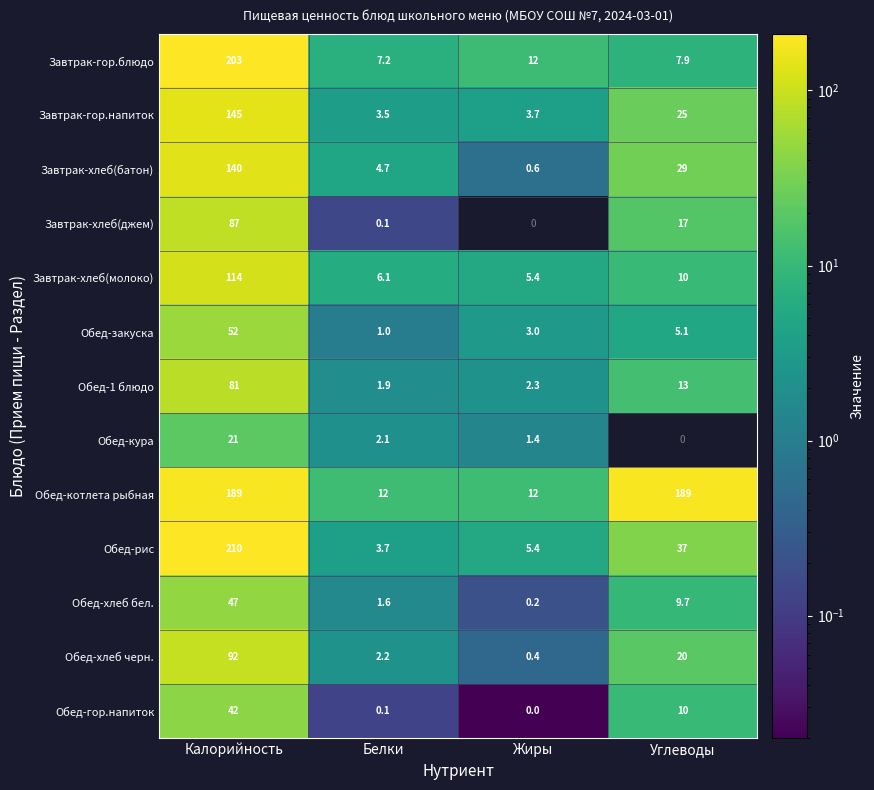

List the labels in order of Завтрак-хлеб(молоко) value, smallest first.

Жиры, Белки, Углеводы, Калорийность